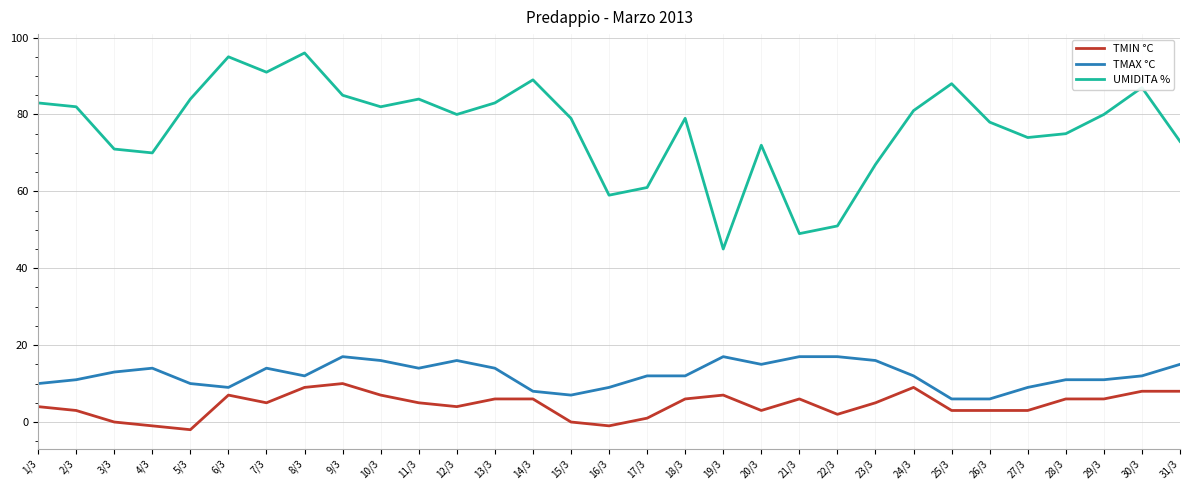

What is the sum of all UMIDITA % values?

2373